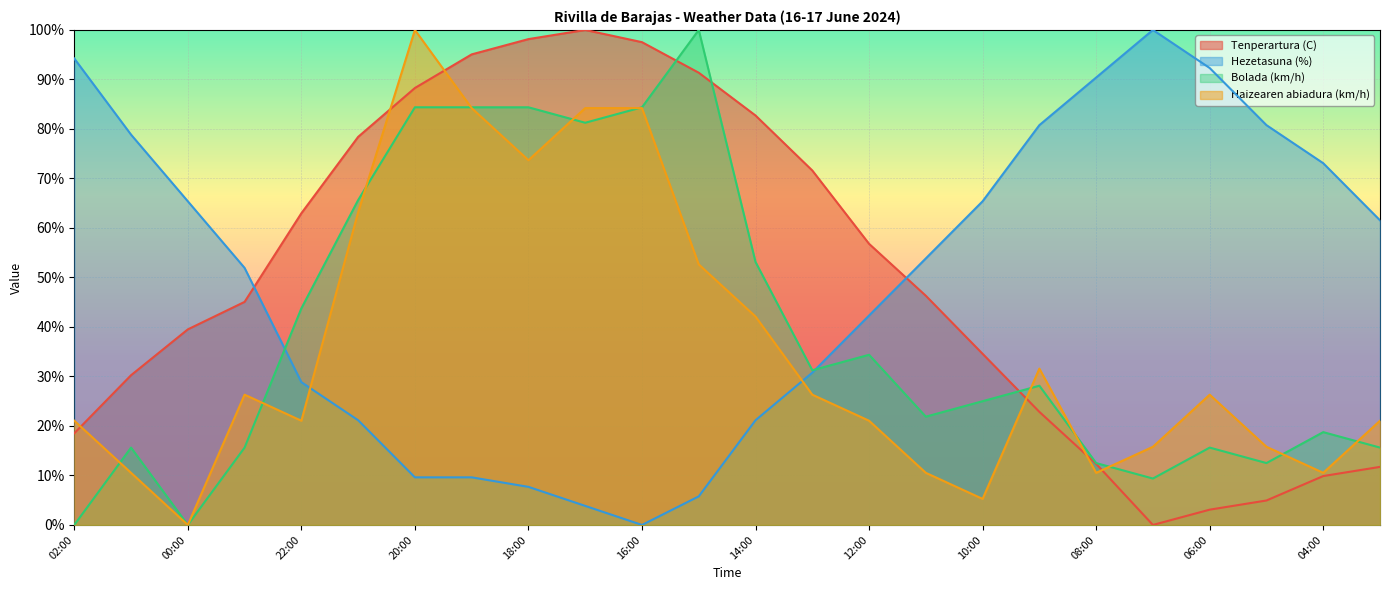

Reading left to right, what are all the values shown in this chart?

Tenperartura (C): 18.5	30.2	39.5	45.1	63.0	78.4	88.3	95.1	98.1	100.0	97.5	91.4	82.7	71.6	56.8	46.3	34.6	22.8	12.3	0.0	3.1	4.9	9.9	11.7
Hezetasuna (%): 94.2	78.8	65.4	51.9	28.8	21.2	9.6	9.6	7.7	3.8	0.0	5.8	21.2	30.8	42.3	53.8	65.4	80.8	90.4	100.0	92.3	80.8	73.1	61.5
Bolada (km/h): 0.0	15.6	0.0	15.6	43.8	65.6	84.4	84.4	84.4	81.2	84.4	100.0	53.1	31.2	34.4	21.9	25.0	28.1	12.5	9.4	15.6	12.5	18.8	15.6
Haizearen abiadura (km/h): 21.1	10.5	0.0	26.3	21.1	63.2	100.0	84.2	73.7	84.2	84.2	52.6	42.1	26.3	21.1	10.5	5.3	31.6	10.5	15.8	26.3	15.8	10.5	21.1